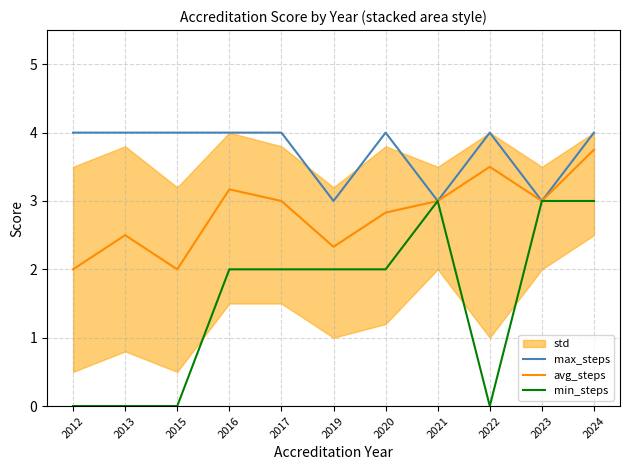

Does the chart display data point markers on the line(s)?

No